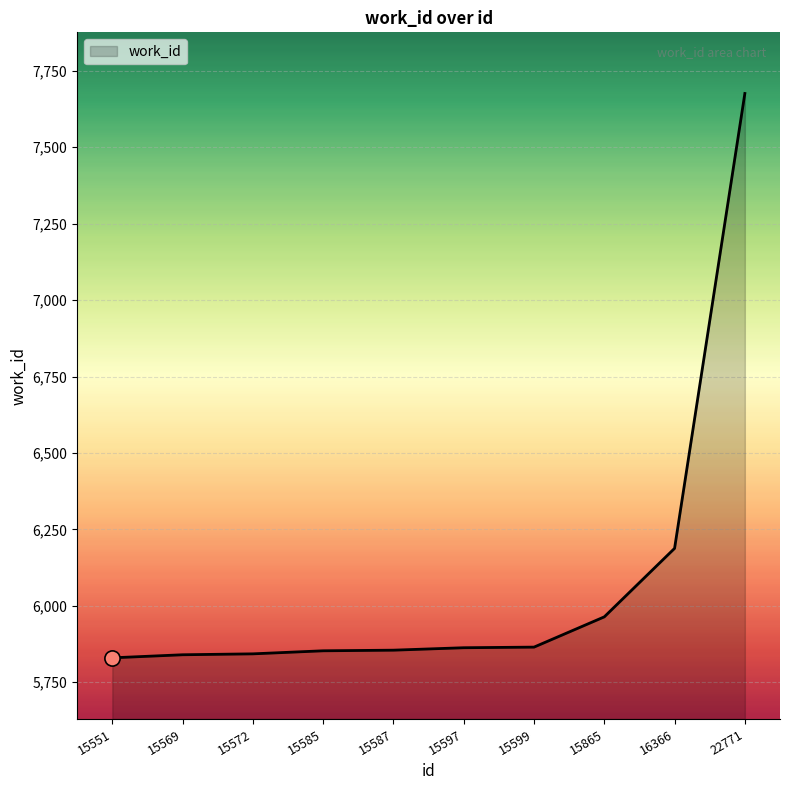

What is the change in value from 15551 to 15587?

+25